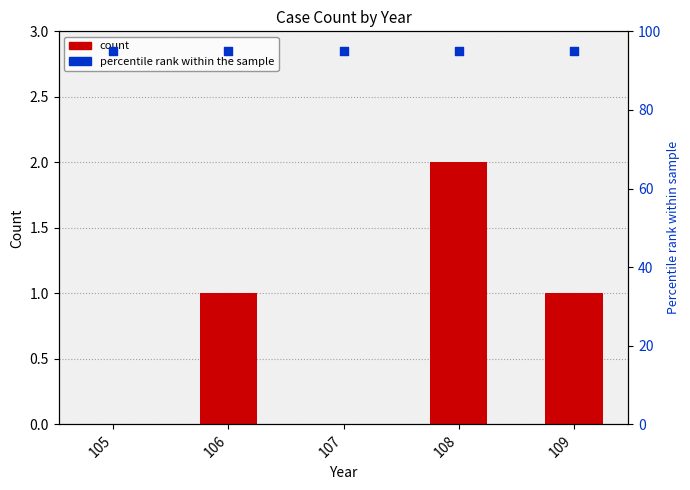

Which series has the largest total across all categories?

percentile rank within the sample